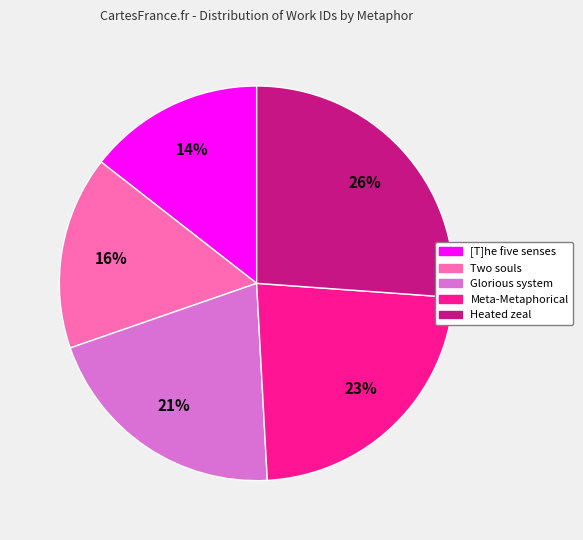

How many slices are in this pie chart?

5